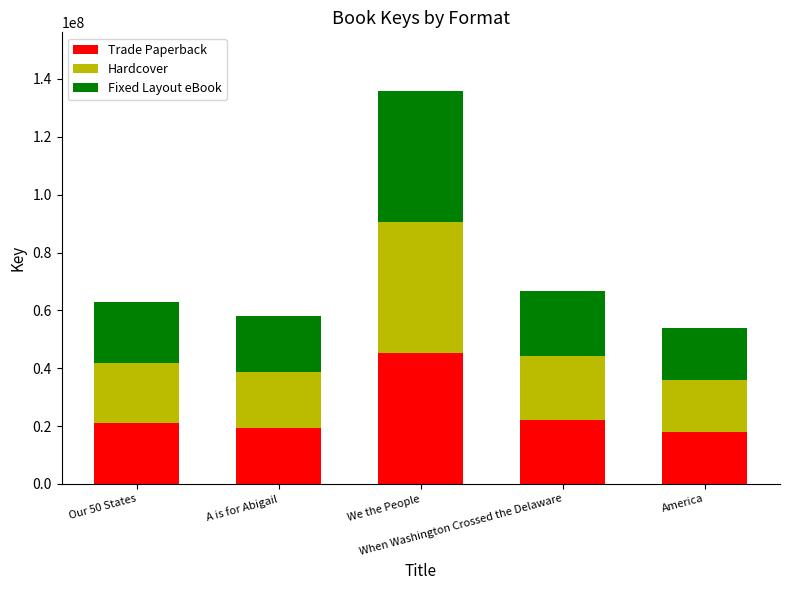

What is the lowest value of the Trade Paperback series?

17952488